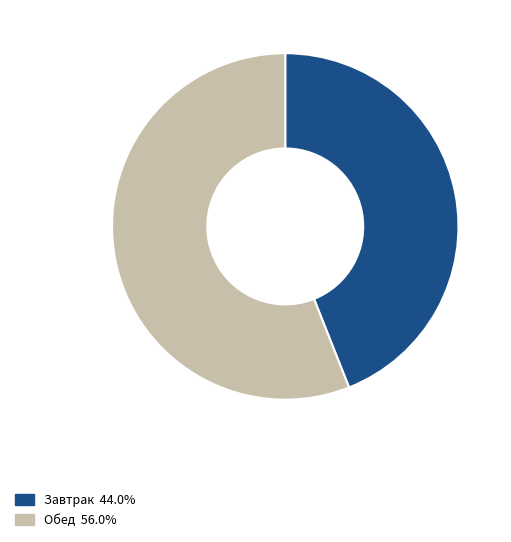

True or false: Обед accounts for 50% of the total.

False